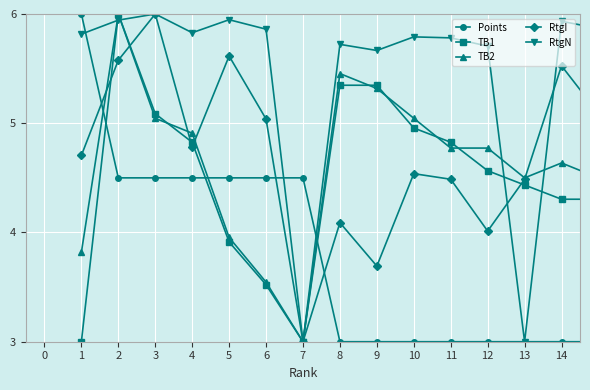

What is the maximum value shown in the chart?

6.0